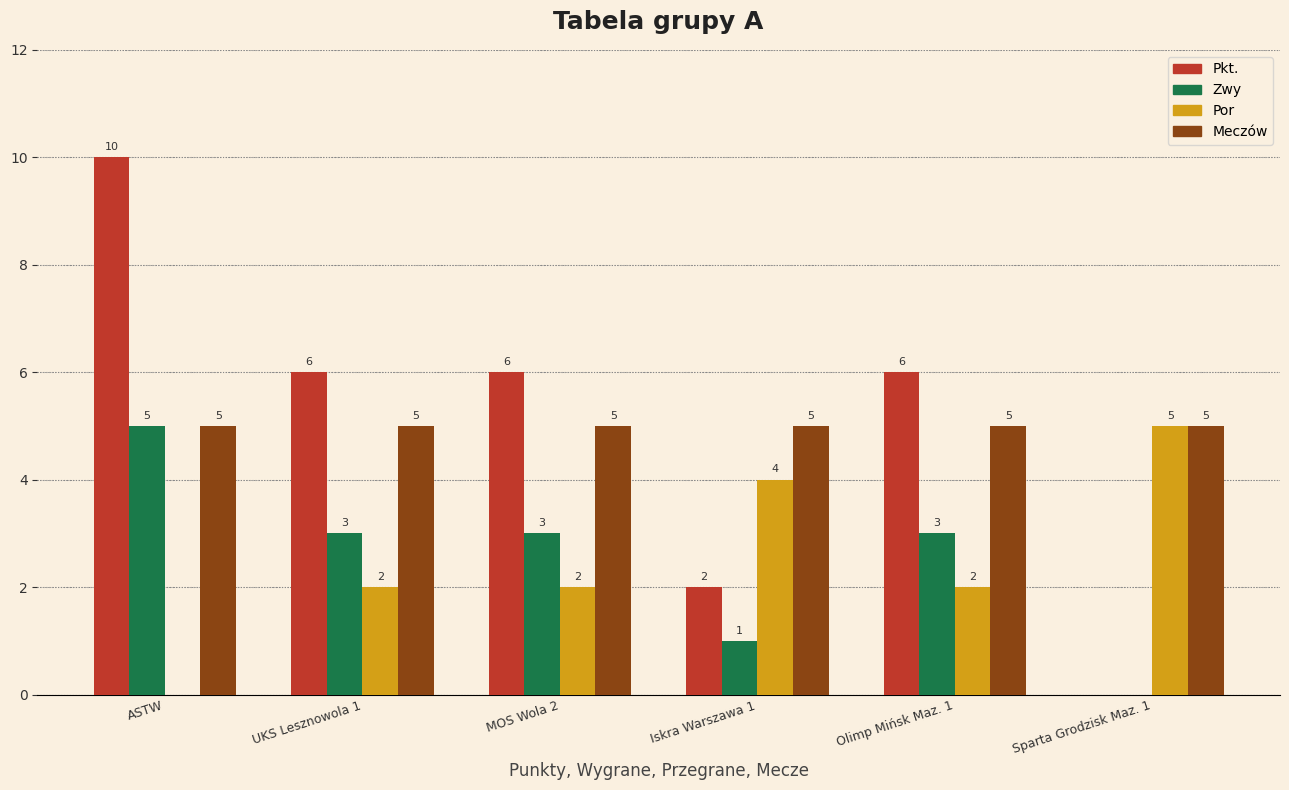

What is the sum of the Zwy values at Sparta Grodzisk Maz. 1 and ASTW?

5